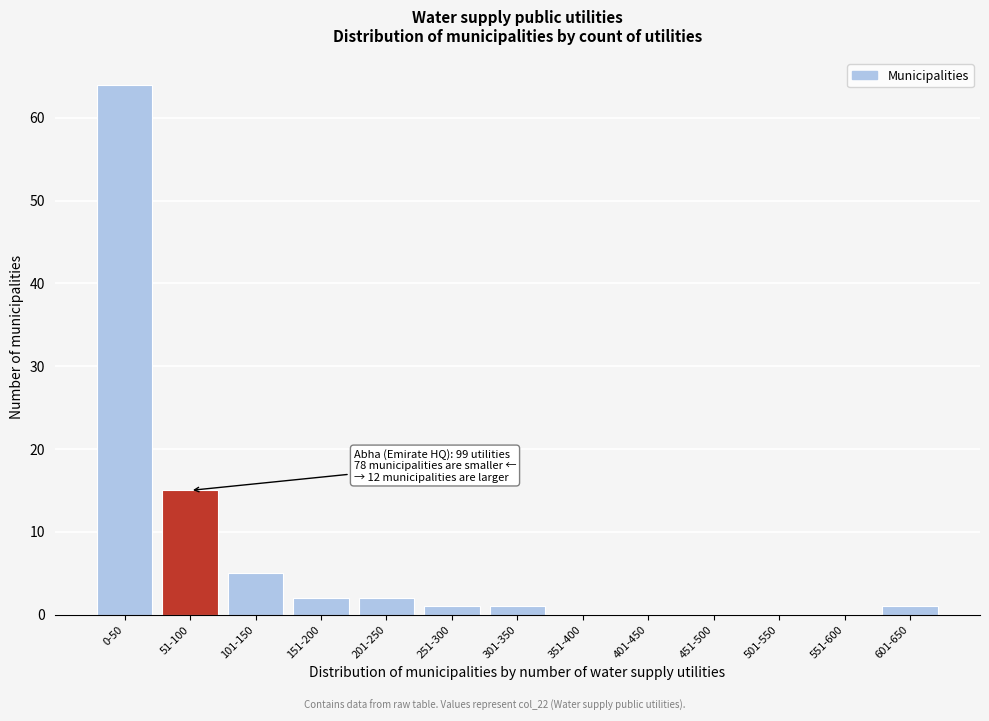

Between 51-100 and 451-500, which is larger?

51-100